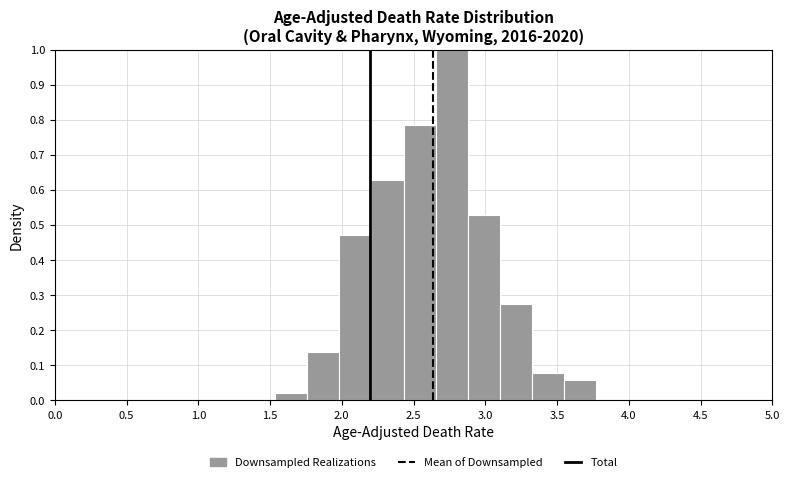

Reading left to right, transcribe this chart: for each bar, give the range it covers on the x-axis and its height. Neither the bar edges nor the heights are printed on the chart, so give them approximately, as read against the axes.

1.55 to 1.75: 0.02
1.75 to 2.00: 0.14
2.00 to 2.20: 0.47
2.20 to 2.45: 0.63
2.45 to 2.65: 0.78
2.65 to 2.90: 1.00
2.90 to 3.10: 0.53
3.10 to 3.35: 0.27
3.35 to 3.55: 0.08
3.55 to 3.75: 0.06